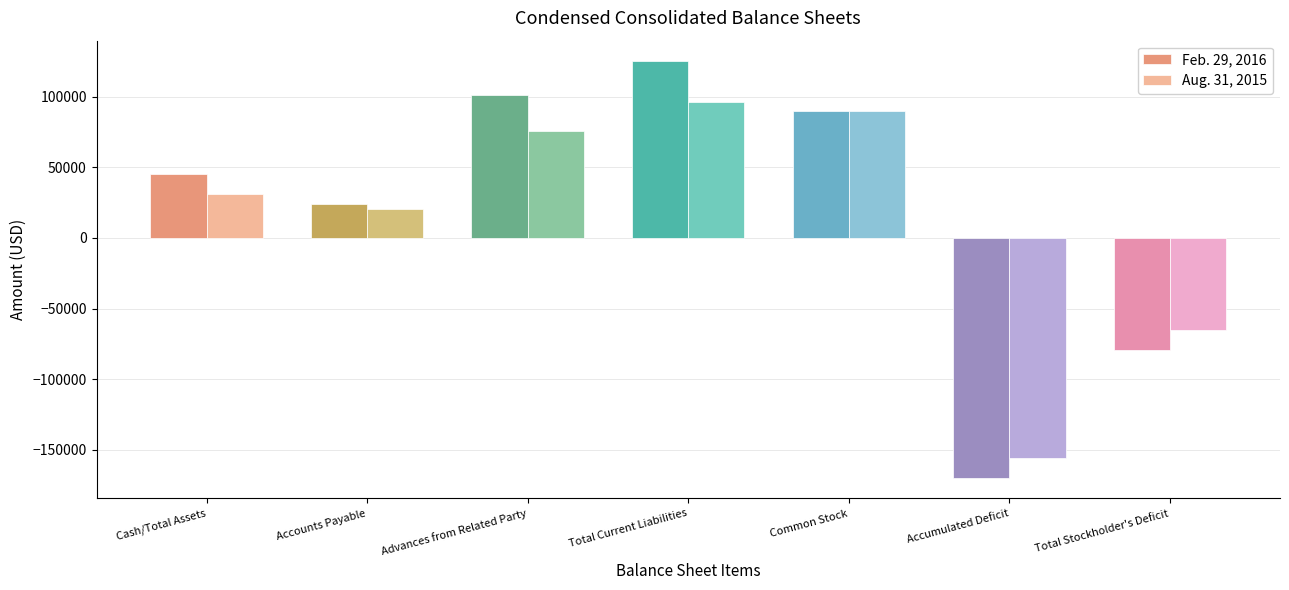

What is the spread (max minus min) of values at Accumulated Deficit?

14236